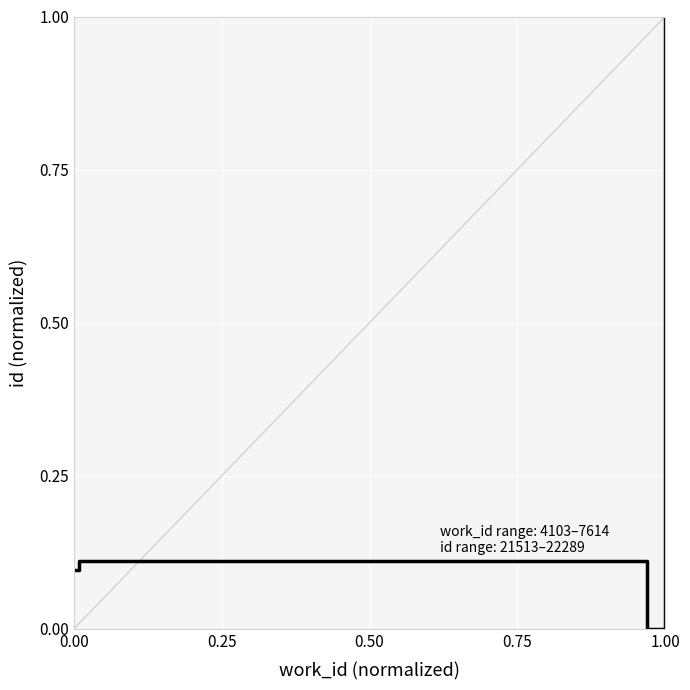

How many lines are shown in the chart?

1